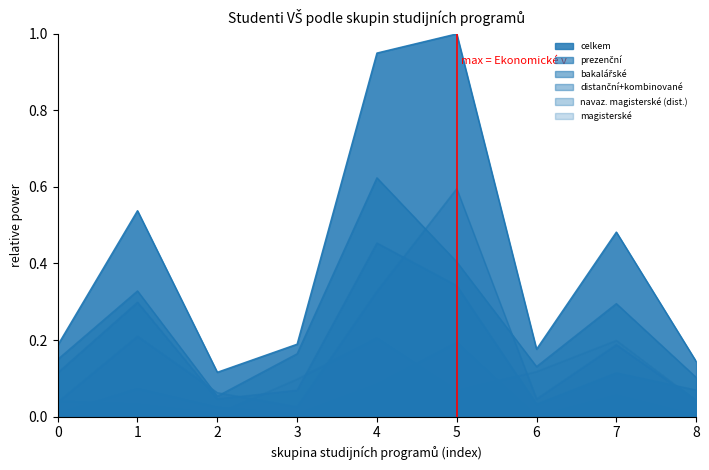

True or false: celkem and distanční+kombinované intersect in this chart.

False